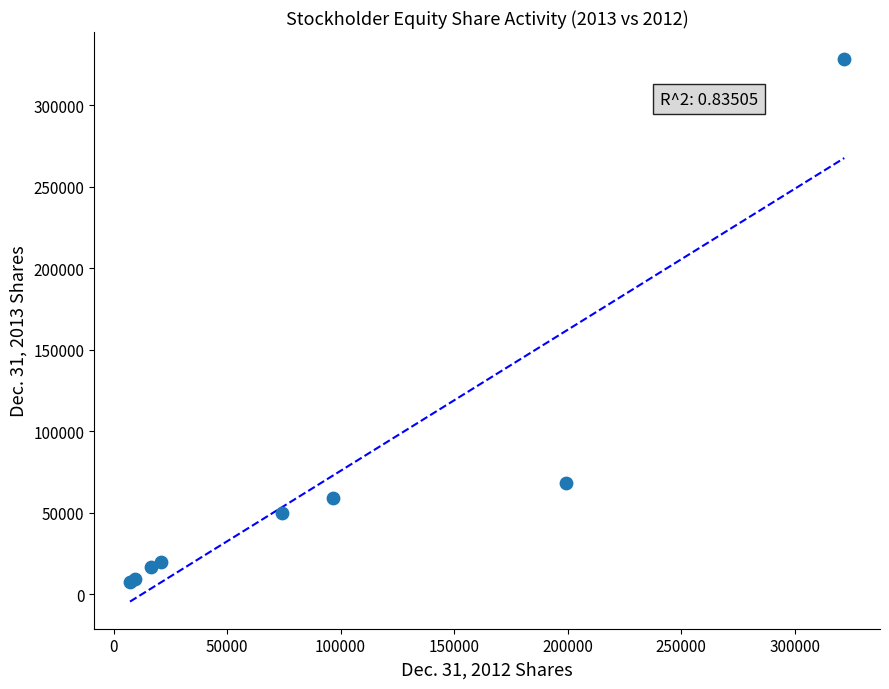

What Y value in the scatter plot is closest to 167983?

68361